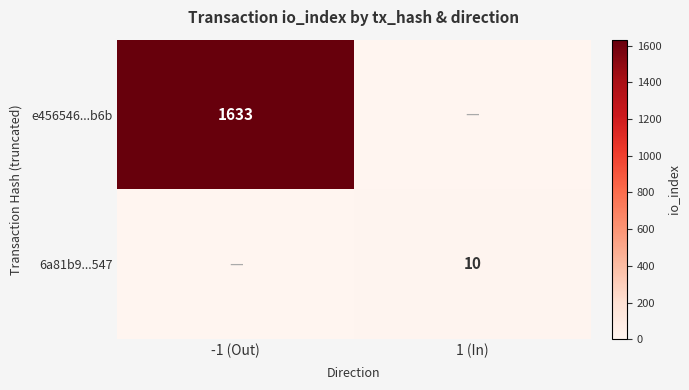

True or false: e456546...b6b has a value of 1633 at -1 (Out).

True